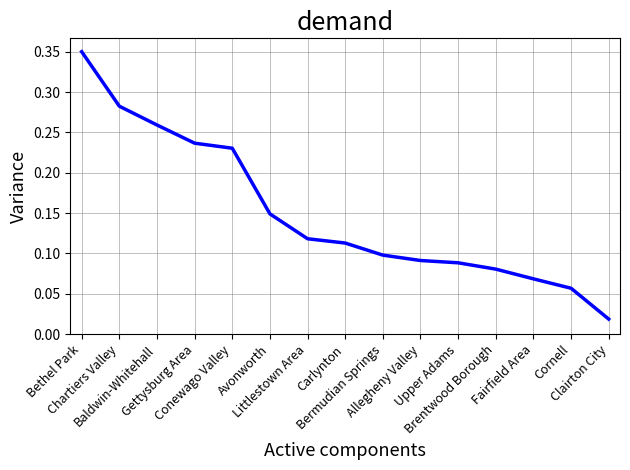

True or false: the data has more than 2 interior local peaks.

False